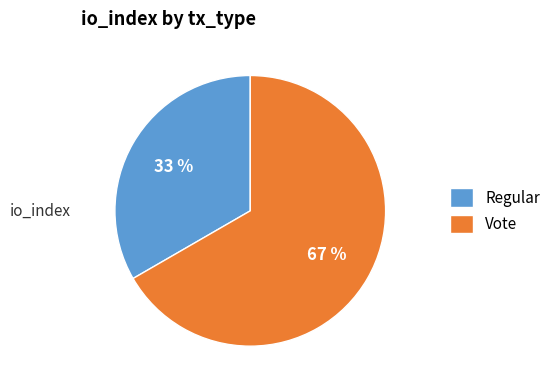

Which has a higher value, Vote or Regular?

Vote